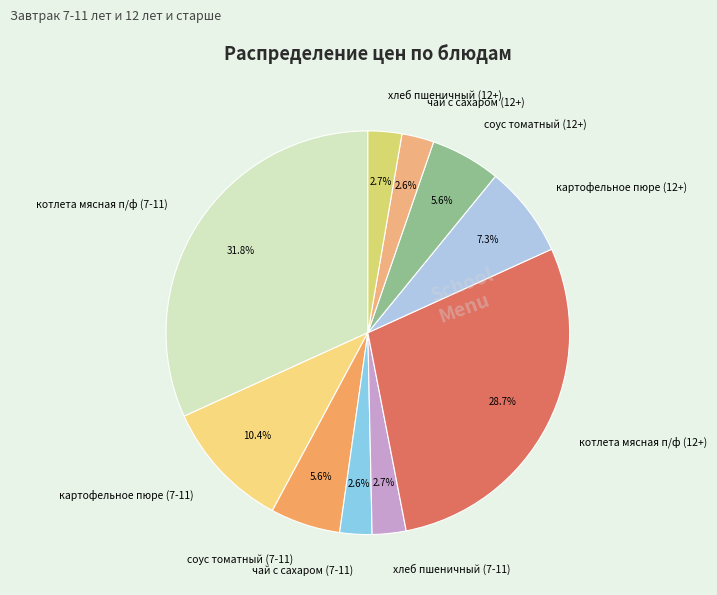

To the nearest percent, what portion does чай с сахаром (7-11) represent?

3%